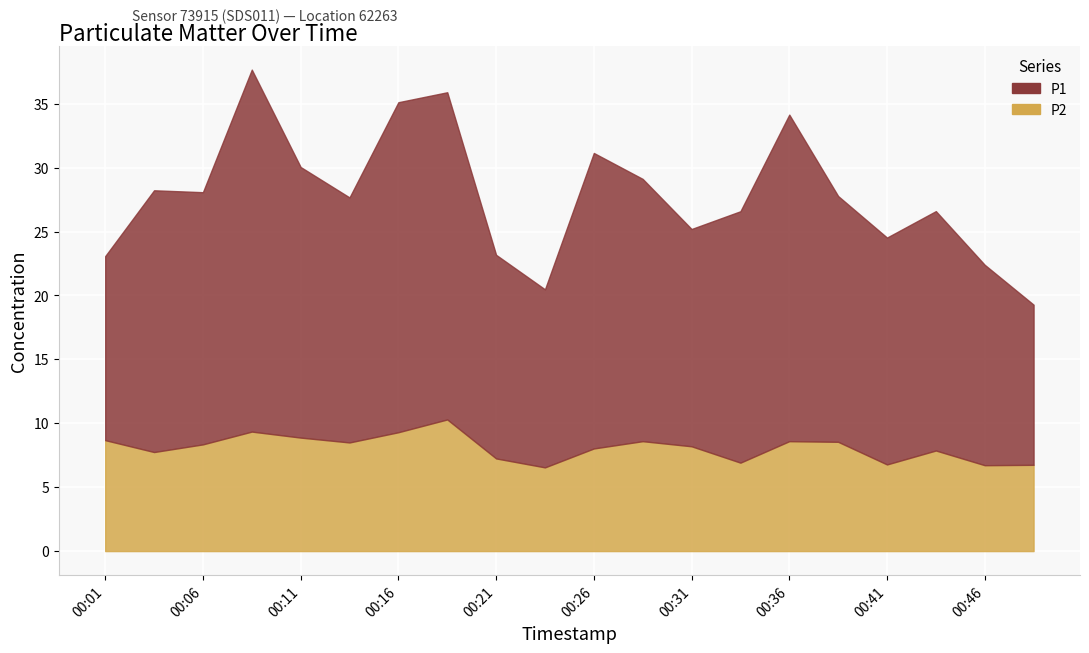

What is the value of the P1 point at the 8th from the left?

25.6